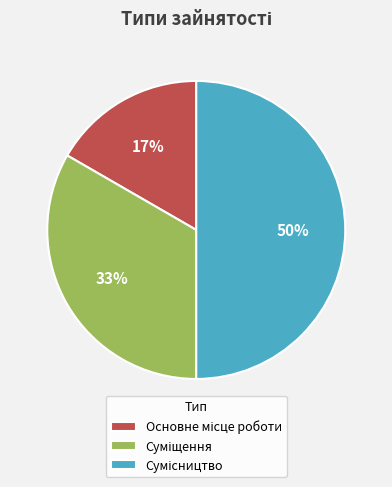

To the nearest percent, what is the average slice percentage?

33%